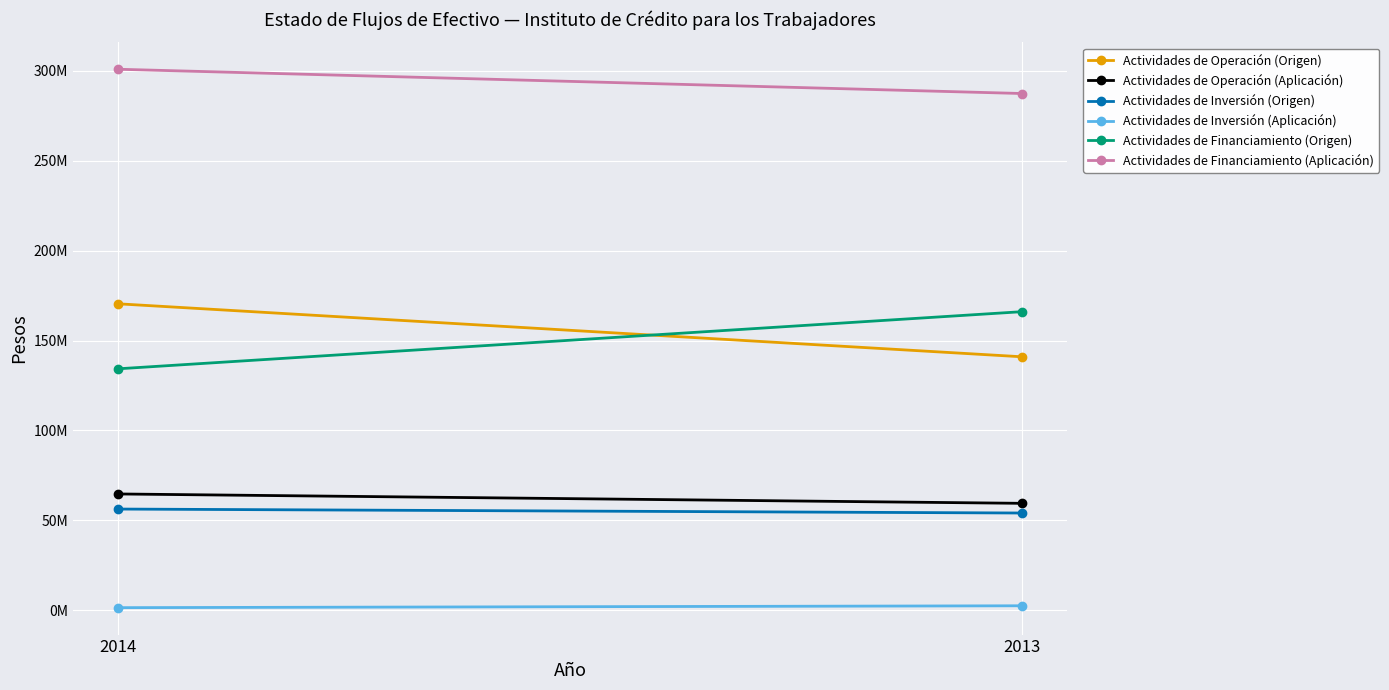

What are all the series names shown in the legend?

Actividades de Operación (Origen), Actividades de Operación (Aplicación), Actividades de Inversión (Origen), Actividades de Inversión (Aplicación), Actividades de Financiamiento (Origen), Actividades de Financiamiento (Aplicación)